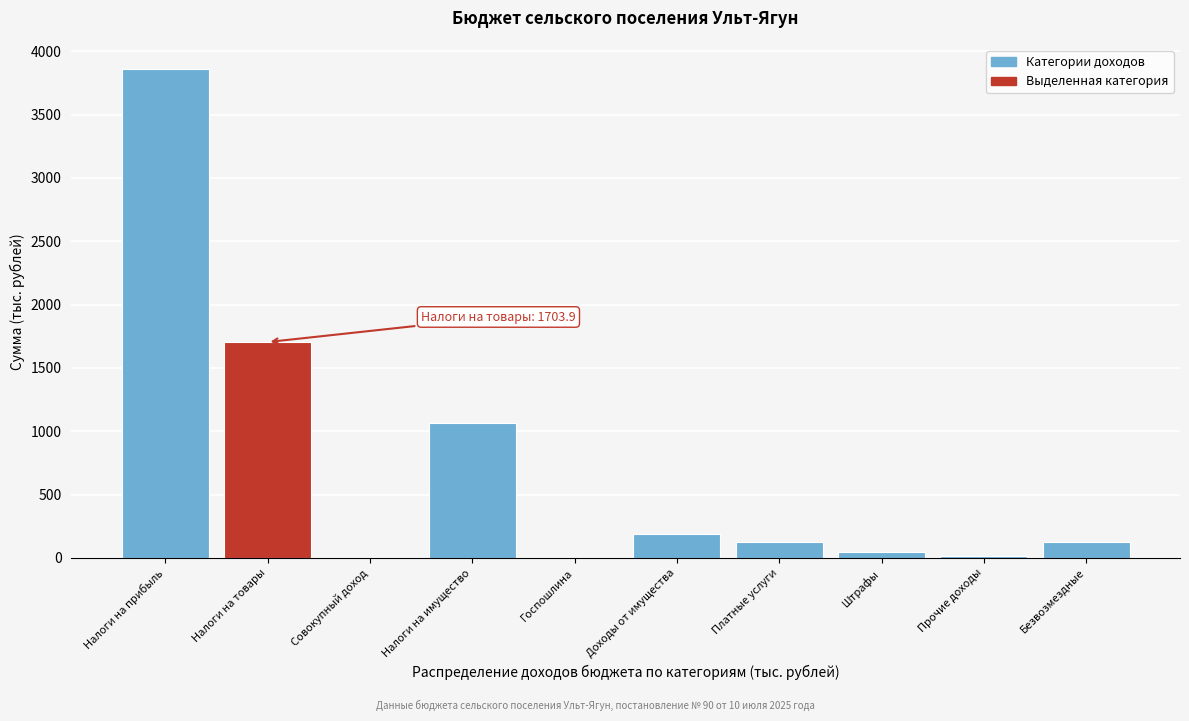

What value does the data have at Доходы от имущества?

189.7